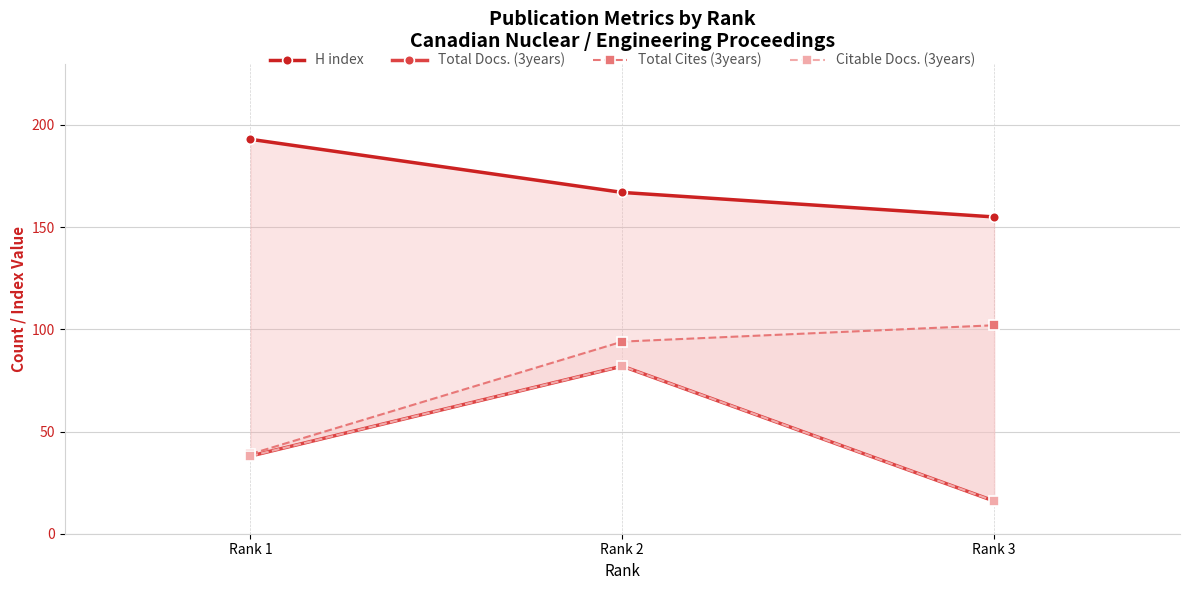

Does the chart display data point markers on the line(s)?

Yes